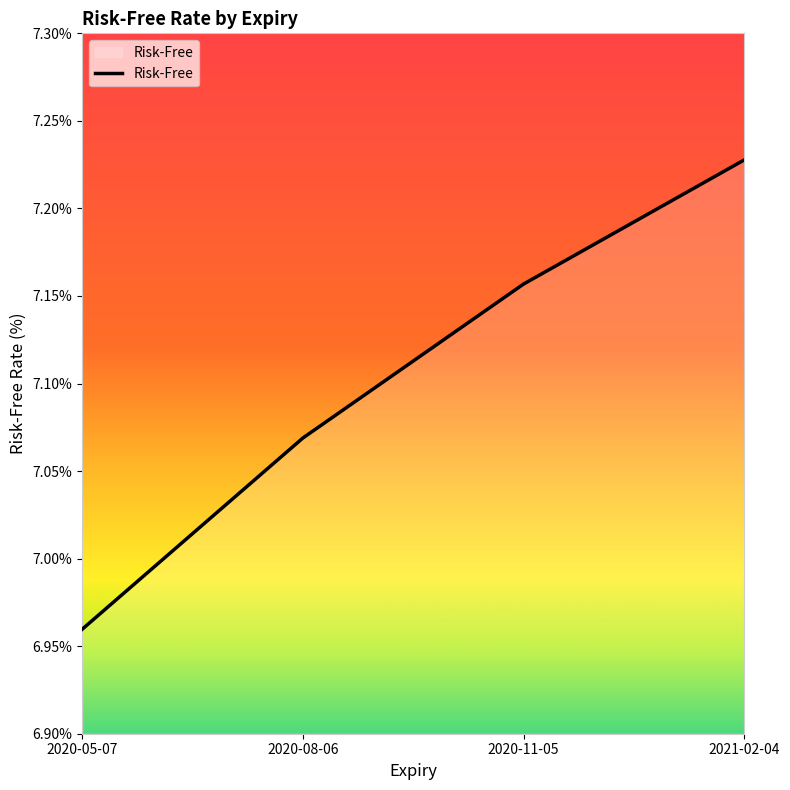

Rank the categories by value from lowest to highest.

2020-05-07, 2020-08-06, 2020-11-05, 2021-02-04